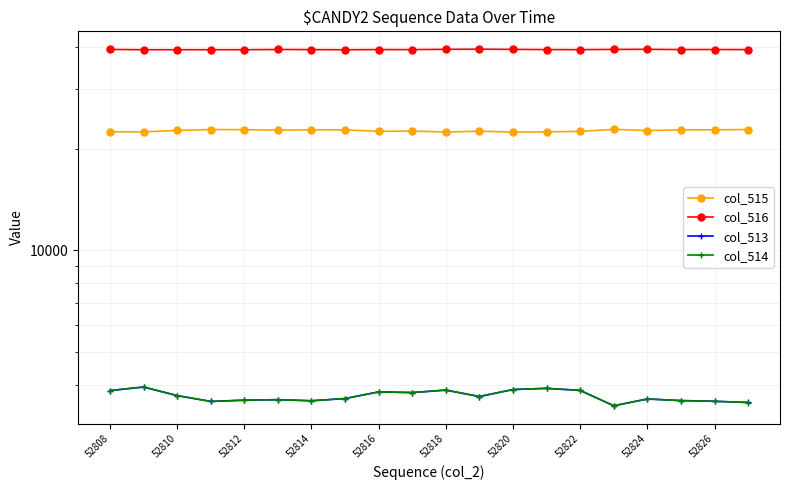

Where is the first local minimum for col_516?

52810